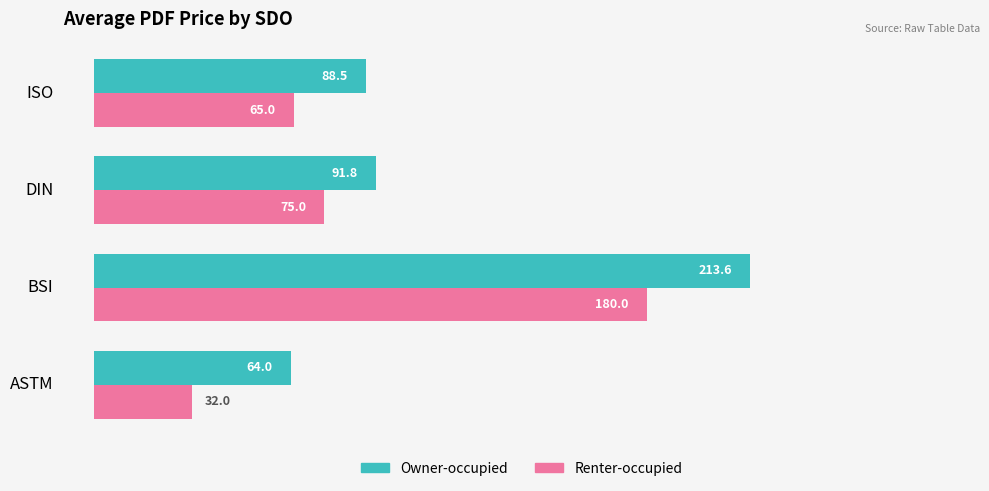

Count the number of data series in this chart.

2